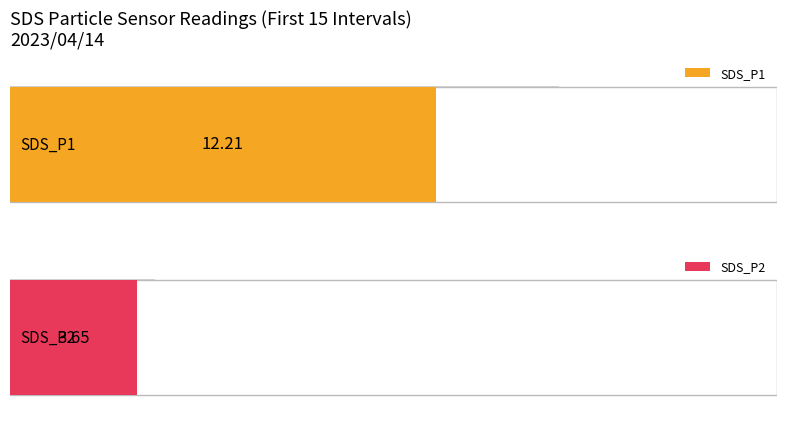

What is the average value of the SDS_P1 series?

12.2